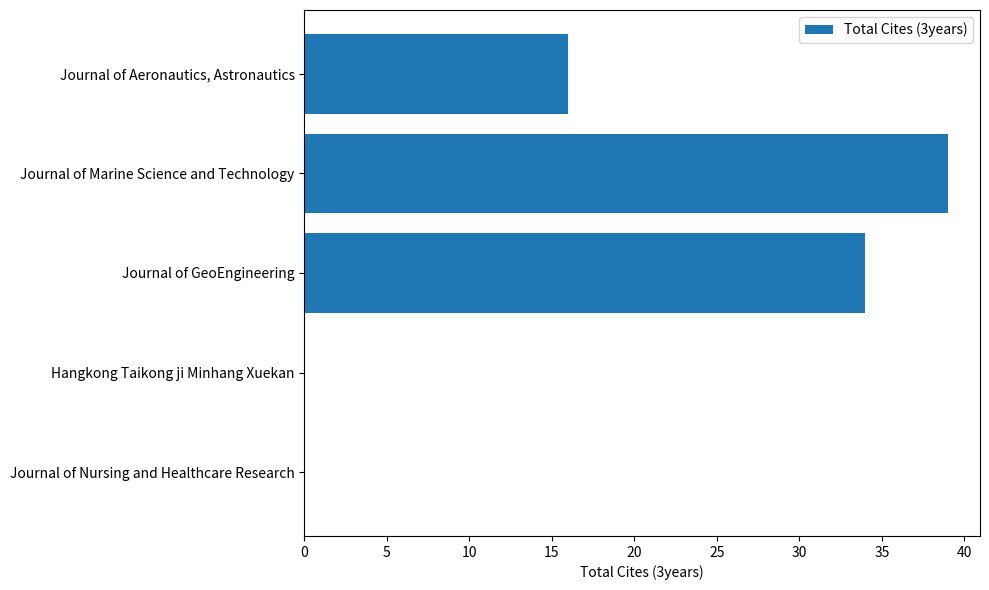

Which has a higher value, Journal of Marine Science and Technology or Journal of Nursing and Healthcare Research?

Journal of Marine Science and Technology